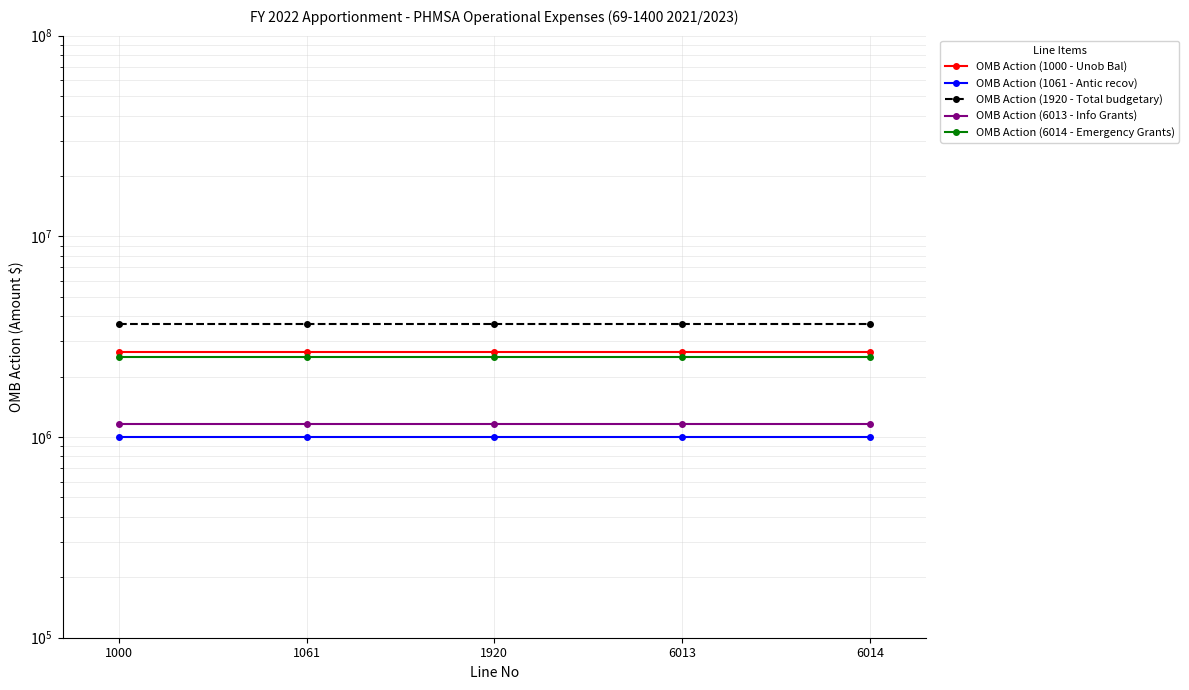

True or false: OMB Action (6014 - Emergency Grants) and OMB Action (6013 - Info Grants) intersect in this chart.

False